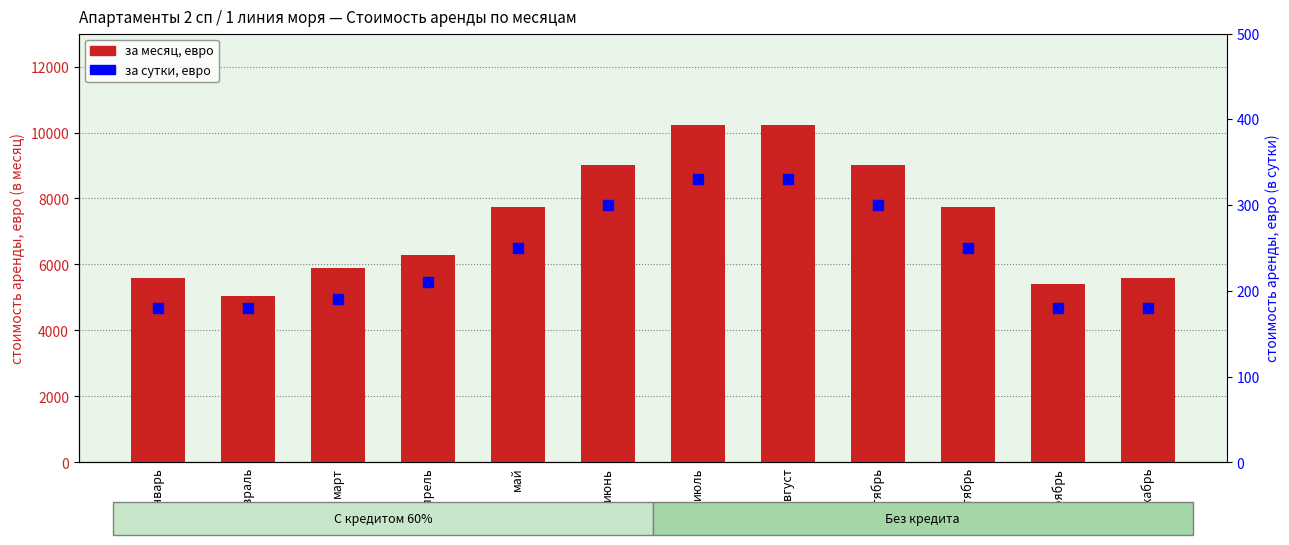

What is the total value across all series at июль?

10560